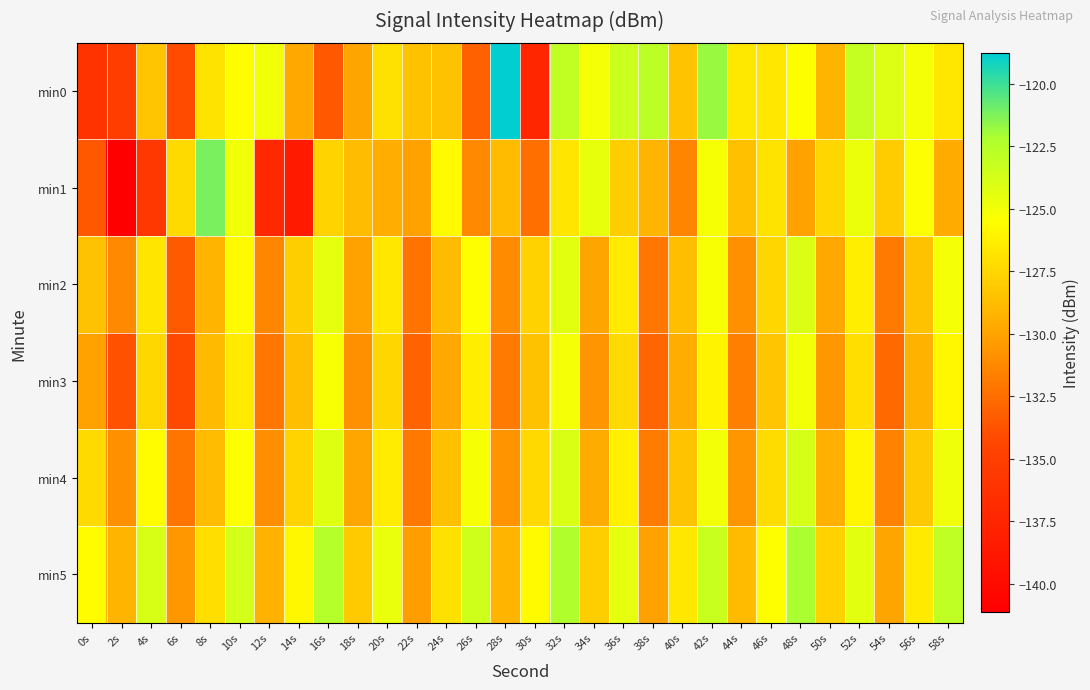

Reading right to left, what are all the values shown in this chart?

min0: 58s=-126.7	56s=-125.1	54s=-124.1	52s=-123.1	50s=-129.1	48s=-125.5	46s=-126.7	44s=-126.6	42s=-121.7	40s=-128.4	38s=-122.8	36s=-123.4	34s=-125.1	32s=-123.0	30s=-137.4	28s=-118.8	26s=-133.2	24s=-128.5	22s=-128.6	20s=-127.0	18s=-129.9	16s=-133.5	14s=-129.7	12s=-124.9	10s=-125.6	8s=-126.9	6s=-134.1	4s=-128.4	2s=-135.1	0s=-136.1
min1: 58s=-129.7	56s=-125.3	54s=-128.0	52s=-124.8	50s=-127.5	48s=-130.1	46s=-126.9	44s=-128.6	42s=-125.2	40s=-131.5	38s=-129.1	36s=-127.9	34s=-124.6	32s=-126.8	30s=-132.5	28s=-128.9	26s=-131.2	24s=-125.7	22s=-130.1	20s=-129.4	18s=-128.7	16s=-127.6	14s=-138.5	12s=-137.2	10s=-124.9	8s=-121.2	6s=-127.3	4s=-135.7	2s=-141.1	0s=-133.5
min2: 58s=-125.1	56s=-128.5	54s=-131.9	52s=-126.3	50s=-129.7	48s=-124.1	46s=-127.5	44s=-130.9	42s=-125.3	40s=-128.7	38s=-132.1	36s=-126.5	34s=-129.9	32s=-124.3	30s=-127.7	28s=-131.1	26s=-125.5	24s=-128.9	22s=-132.3	20s=-126.7	18s=-130.1	16s=-124.5	14s=-127.9	12s=-131.3	10s=-125.7	8s=-129.1	6s=-133.4	4s=-126.8	2s=-131.2	0s=-128.5
min3: 58s=-125.9	56s=-129.3	54s=-132.7	52s=-127.1	50s=-130.5	48s=-124.9	46s=-128.3	44s=-131.7	42s=-126.1	40s=-129.5	38s=-132.9	36s=-127.3	34s=-130.7	32s=-125.1	30s=-128.5	28s=-131.9	26s=-126.3	24s=-129.7	22s=-133.1	20s=-127.5	18s=-130.9	16s=-125.3	14s=-128.7	12s=-132.1	10s=-126.5	8s=-128.9	6s=-134.2	4s=-127.5	2s=-133.8	0s=-130.1
min4: 58s=-124.8	56s=-128.2	54s=-131.6	52s=-126.0	50s=-129.4	48s=-123.8	46s=-127.2	44s=-130.6	42s=-125.0	40s=-128.4	38s=-131.8	36s=-126.2	34s=-129.6	32s=-124.0	30s=-127.4	28s=-130.8	26s=-125.2	24s=-128.6	22s=-132.0	20s=-126.4	18s=-129.8	16s=-124.2	14s=-127.6	12s=-131.0	10s=-125.4	8s=-128.8	6s=-132.2	4s=-125.6	2s=-130.9	0s=-127.3
min5: 58s=-122.9	56s=-126.5	54s=-129.9	52s=-124.3	50s=-127.7	48s=-122.1	46s=-125.5	44s=-128.9	42s=-123.3	40s=-126.7	38s=-130.1	36s=-124.5	34s=-127.9	32s=-122.3	30s=-125.7	28s=-129.1	26s=-123.5	24s=-126.9	22s=-130.3	20s=-124.7	18s=-128.1	16s=-122.5	14s=-125.9	12s=-129.3	10s=-123.7	8s=-127.1	6s=-130.5	4s=-123.9	2s=-129.2	0s=-125.6